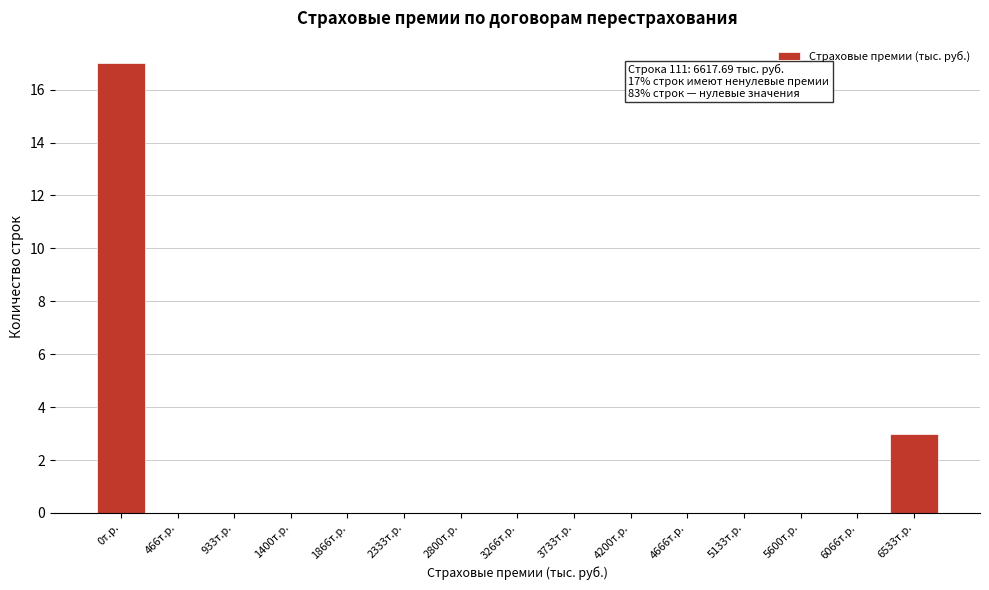

Reading left to right, extract all data points from this chart.

0т.р.=17	466т.р.=0	933т.р.=0	1400т.р.=0	1866т.р.=0	2333т.р.=0	2800т.р.=0	3266т.р.=0	3733т.р.=0	4200т.р.=0	4666т.р.=0	5133т.р.=0	5600т.р.=0	6066т.р.=0	6533т.р.=3